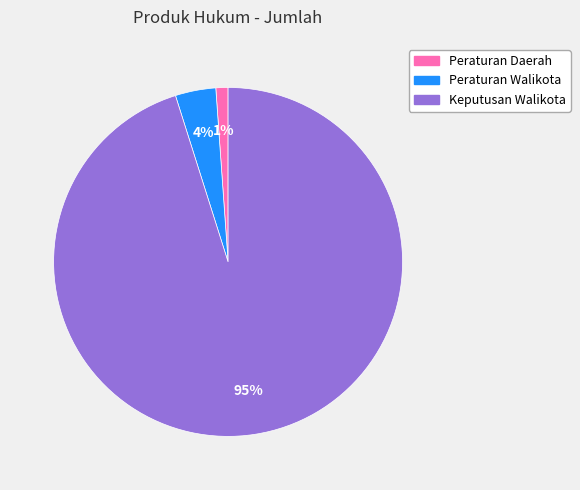

Which slice is the smallest?

Peraturan Daerah